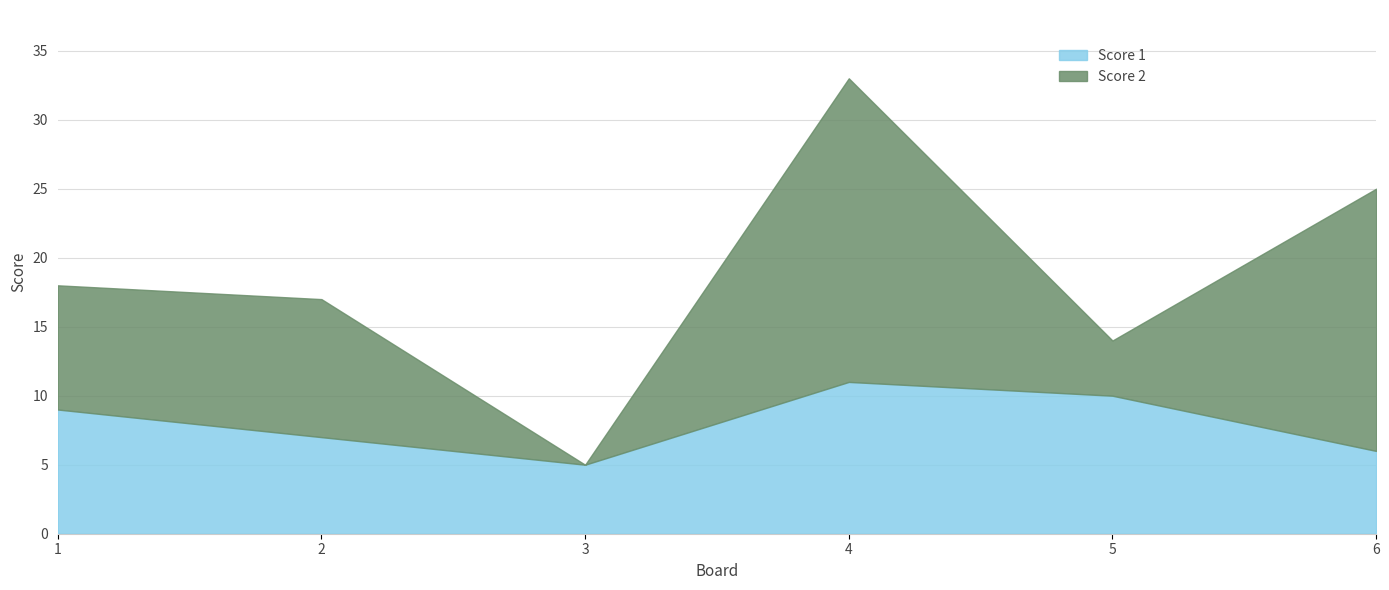

How many Score 2 values are between 4 and 19?

4